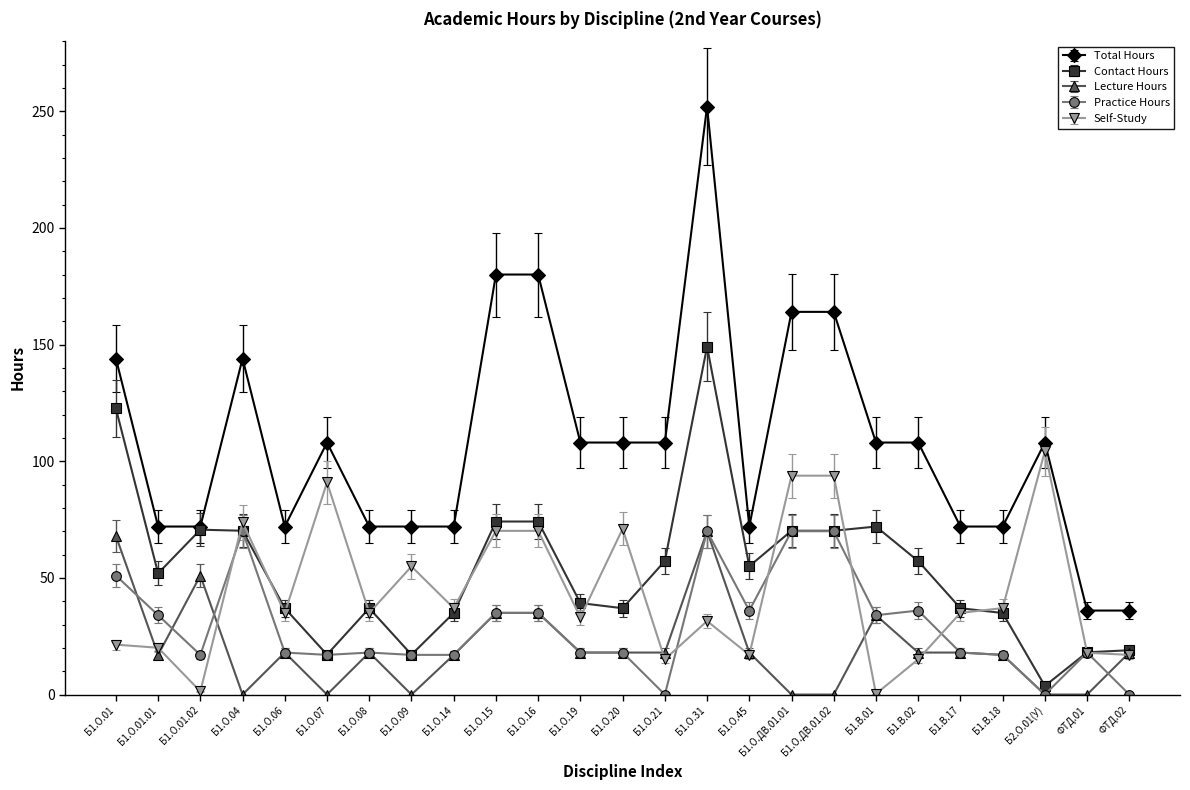

True or false: Total Hours and Practice Hours intersect in this chart.

False